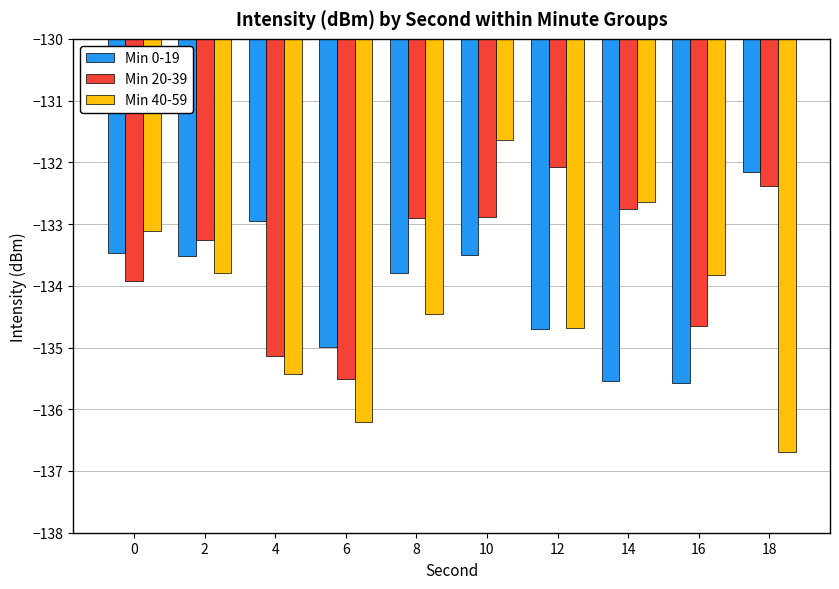

Which series has the largest total across all categories?

Min 20-39